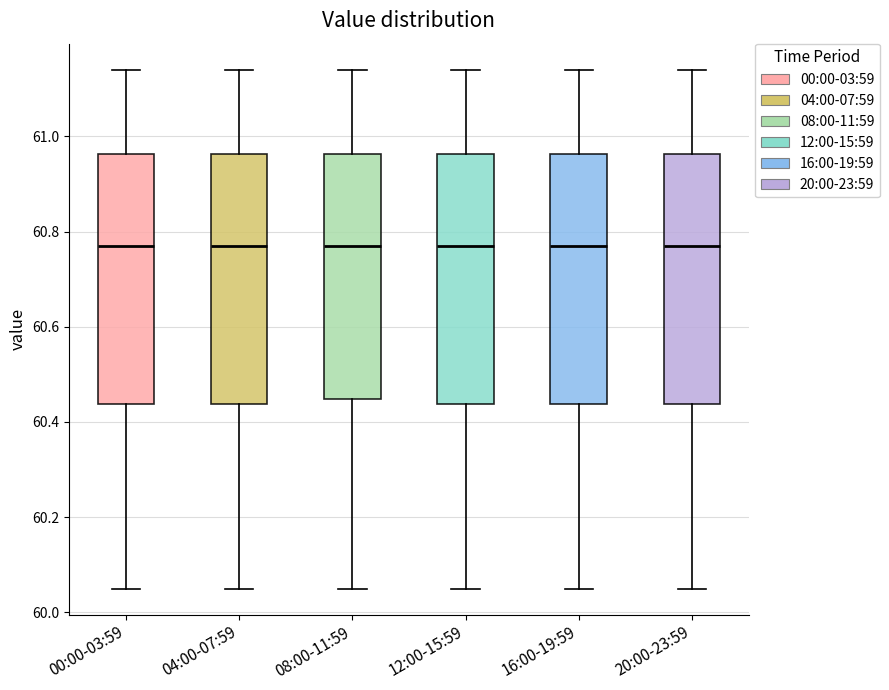

Reading left to right, read every box against the y-axis: the position of its median line, the range the box covers, and the ends of its whiskers. The values are not printed on the chart, so give them approximately, as read against the axis.

00:00-03:59: median 60.78, box 60.44 to 60.96, whiskers 60.06 to 61.14
04:00-07:59: median 60.78, box 60.44 to 60.96, whiskers 60.06 to 61.14
08:00-11:59: median 60.78, box 60.44 to 60.96, whiskers 60.06 to 61.14
12:00-15:59: median 60.78, box 60.44 to 60.96, whiskers 60.06 to 61.14
16:00-19:59: median 60.78, box 60.44 to 60.96, whiskers 60.06 to 61.14
20:00-23:59: median 60.78, box 60.44 to 60.96, whiskers 60.06 to 61.14